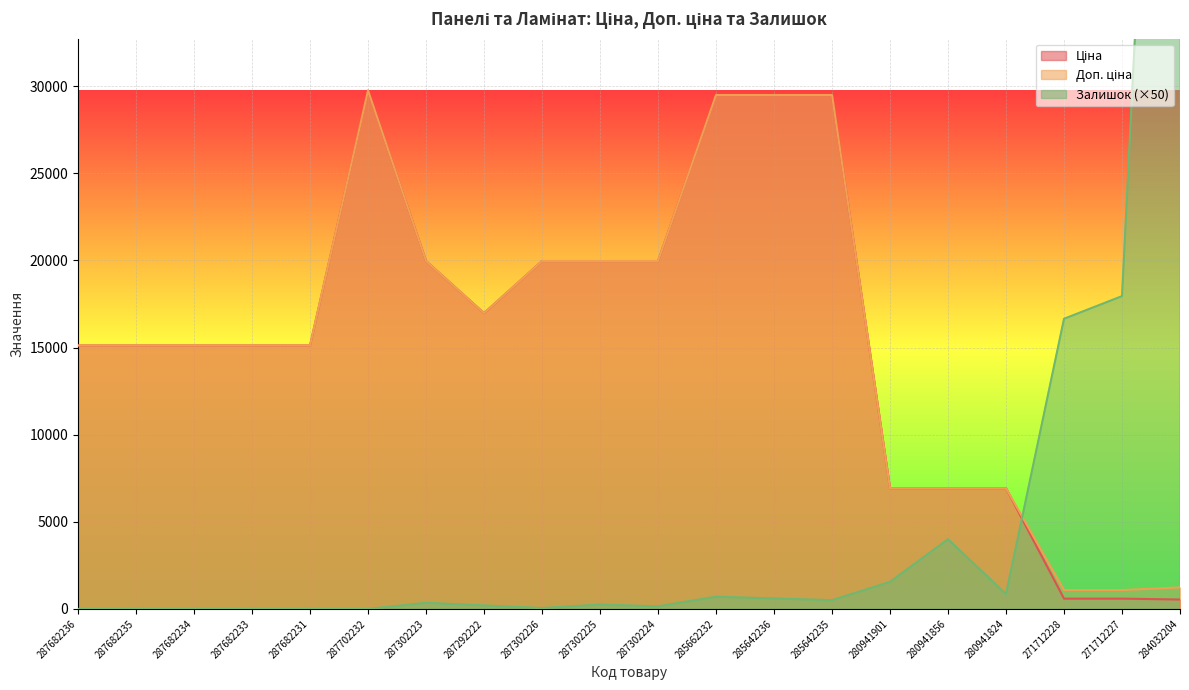

Reading right to left, what are all the values shown in this chart?

Ціна: 284032204=539.0	271712227=589.9	271712228=589.9	280941824=6925.7	280941856=6925.7	280941901=6925.7	285642235=29491.5	285642236=29491.5	285662232=29491.5	287302224=19964.2	287302225=19964.2	287302226=19964.2	287292222=16976.3	287302223=19964.2	287702232=29747.2	287682231=15120.0	287682233=15120.0	287682234=15120.0	287682235=15120.0	287682236=15120.0
Доп. ціна: 284032204=1235.4	271712227=1081.7	271712228=1081.7	280941824=6925.7	280941856=6925.7	280941901=6925.7	285642235=29491.5	285642236=29491.5	285662232=29491.5	287302224=19964.2	287302225=19964.2	287302226=19964.2	287292222=16976.3	287302223=19964.2	287702232=29747.2	287682231=15120.0	287682233=15120.0	287682234=15120.0	287682235=15120.0	287682236=15120.0
Залишок: 284032204=84800.0	271712227=17950.0	271712228=16650.0	280941824=850.0	280941856=4000.0	280941901=1550.0	285642235=500.0	285642236=600.0	285662232=700.0	287302224=150.0	287302225=250.0	287302226=50.0	287292222=200.0	287302223=350.0	287702232=0.0	287682231=0.0	287682233=0.0	287682234=0.0	287682235=0.0	287682236=0.0